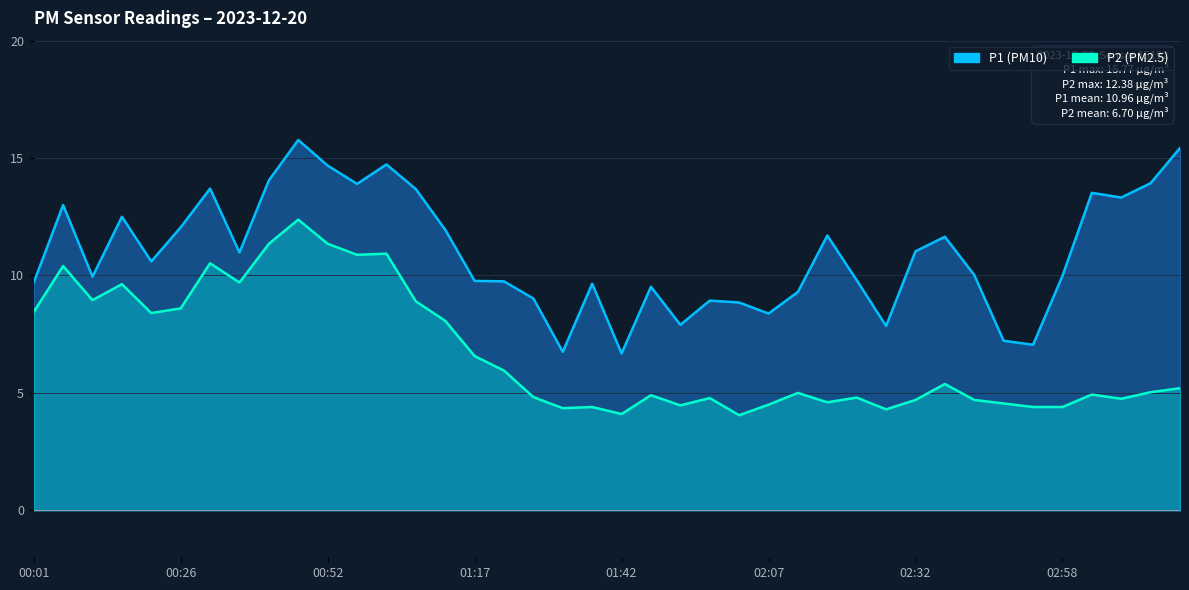

Reading right to left, list all the values displayed in this chart.

P1: 03:18=15.4	03:13=13.9	03:08=13.3	03:03=13.5	02:58=10.0	02:53=7.0	02:47=7.2	02:42=10.0	02:37=11.7	02:32=11.0	02:27=7.8	02:22=9.8	02:17=11.7	02:12=9.3	02:07=8.4	02:02=8.8	01:57=8.9	01:52=7.9	01:47=9.5	01:42=6.7	01:37=9.7	01:32=6.8	01:27=9.0	01:22=9.8	01:17=9.8	01:12=11.9	01:07=13.7	01:02=14.7	00:57=13.9	00:52=14.7	00:46=15.8	00:41=14.1	00:36=11.0	00:31=13.7	00:26=12.1	00:21=10.6	00:16=12.5	00:11=9.9	00:06=13.0	00:01=9.7
P2: 03:18=5.2	03:13=5.0	03:08=4.8	03:03=4.9	02:58=4.4	02:53=4.4	02:47=4.5	02:42=4.7	02:37=5.4	02:32=4.7	02:27=4.3	02:22=4.8	02:17=4.6	02:12=5.0	02:07=4.5	02:02=4.0	01:57=4.8	01:52=4.5	01:47=4.9	01:42=4.1	01:37=4.4	01:32=4.3	01:27=4.8	01:22=6.0	01:17=6.6	01:12=8.1	01:07=8.9	01:02=10.9	00:57=10.9	00:52=11.3	00:46=12.4	00:41=11.3	00:36=9.7	00:31=10.5	00:26=8.6	00:21=8.4	00:16=9.6	00:11=8.9	00:06=10.4	00:01=8.4